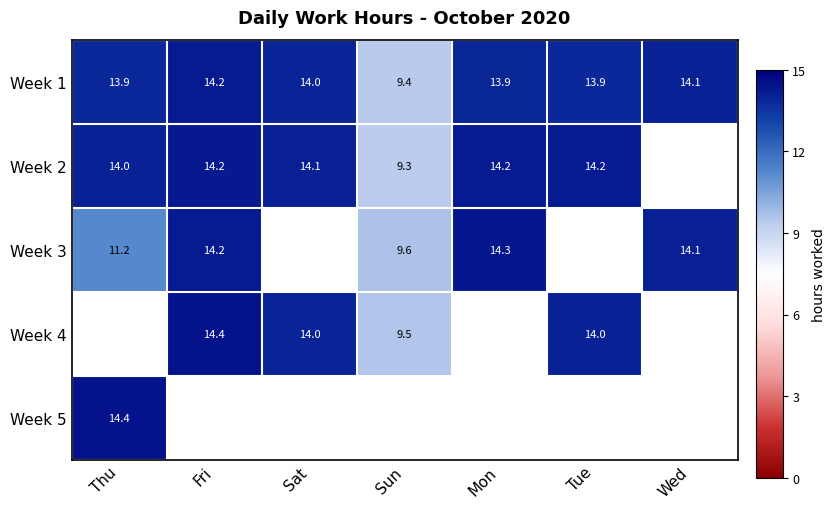

At how many categories does at least one series exceed 13?

6